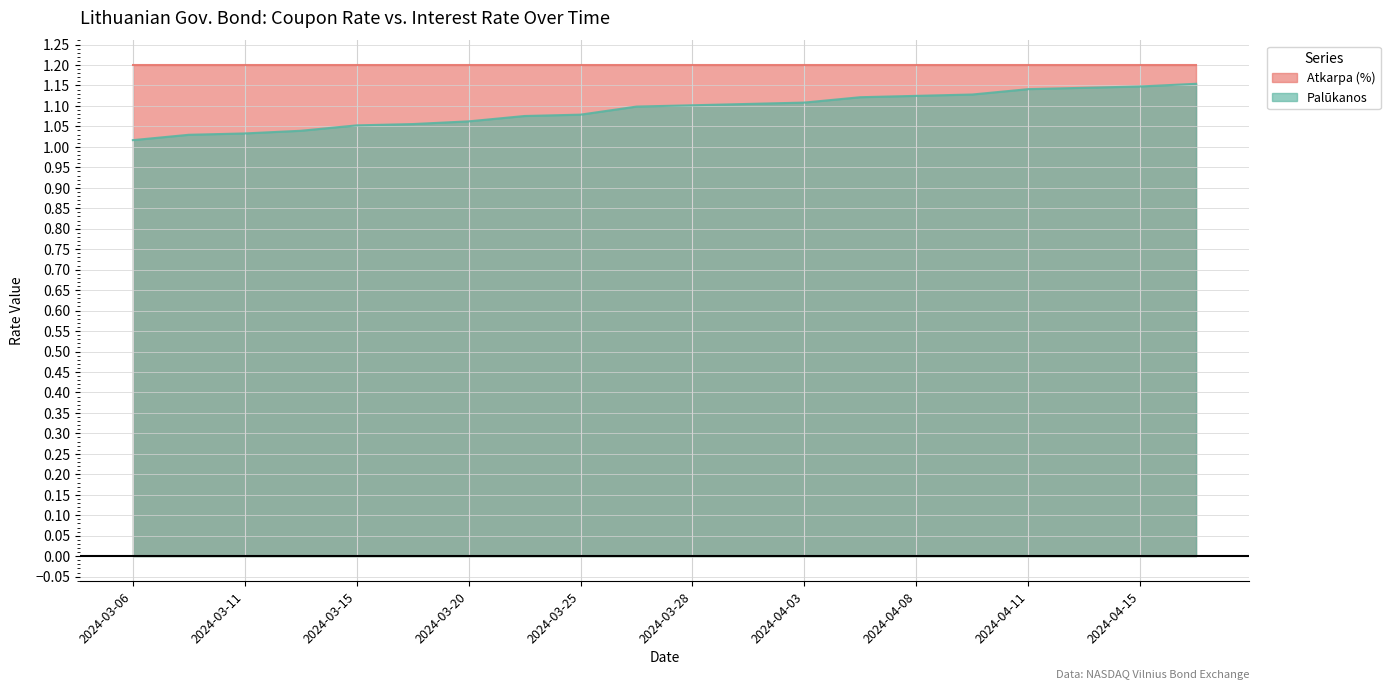

Rank the categories by value from highest to lowest.

2024-04-17, 2024-04-15, 2024-04-12, 2024-04-11, 2024-04-09, 2024-04-08, 2024-04-05, 2024-04-03, 2024-04-02, 2024-03-28, 2024-03-27, 2024-03-25, 2024-03-22, 2024-03-20, 2024-03-18, 2024-03-15, 2024-03-13, 2024-03-11, 2024-03-08, 2024-03-06